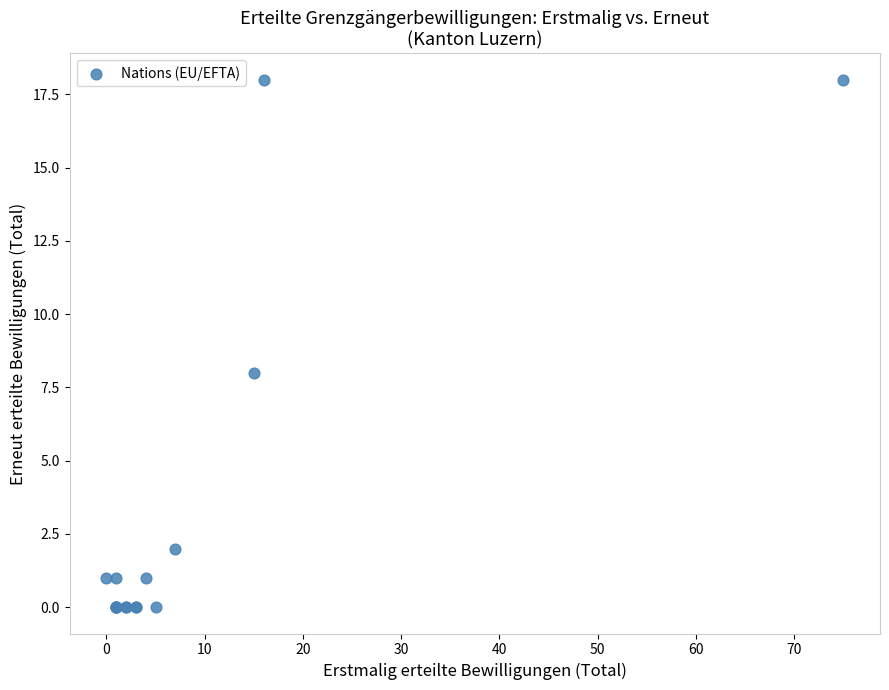

What Y value in the scatter plot is closest to 9?

8